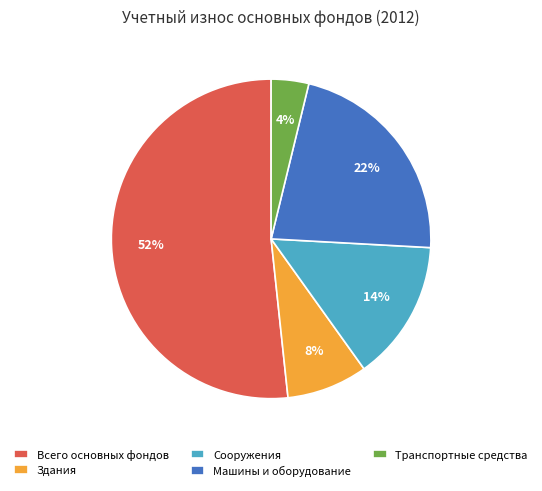

Which category has the biggest portion of the pie?

Всего основных фондов